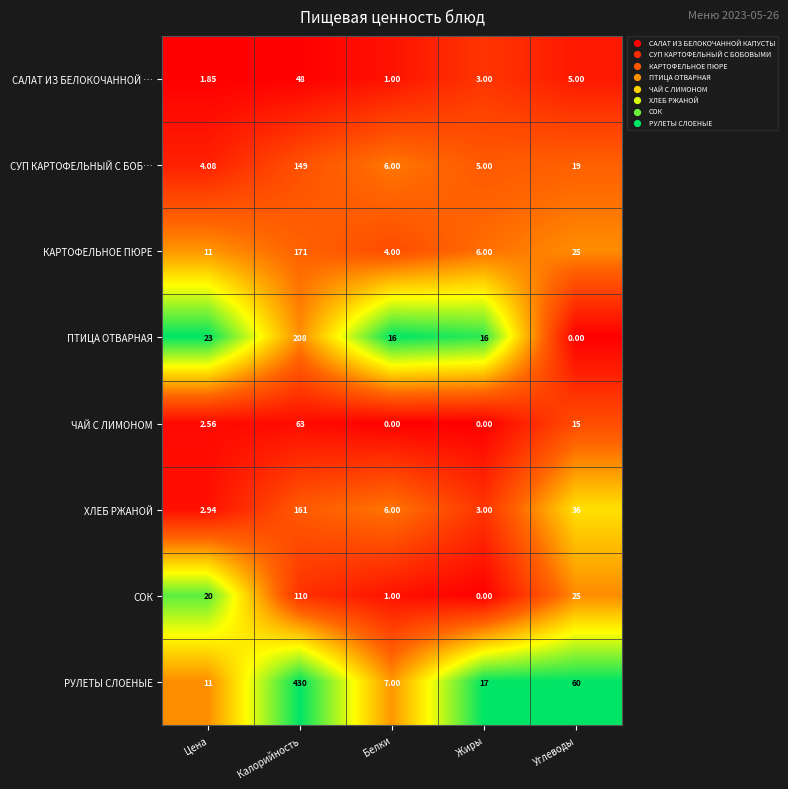

At which category is the sum across all series the highest?

Калорийность